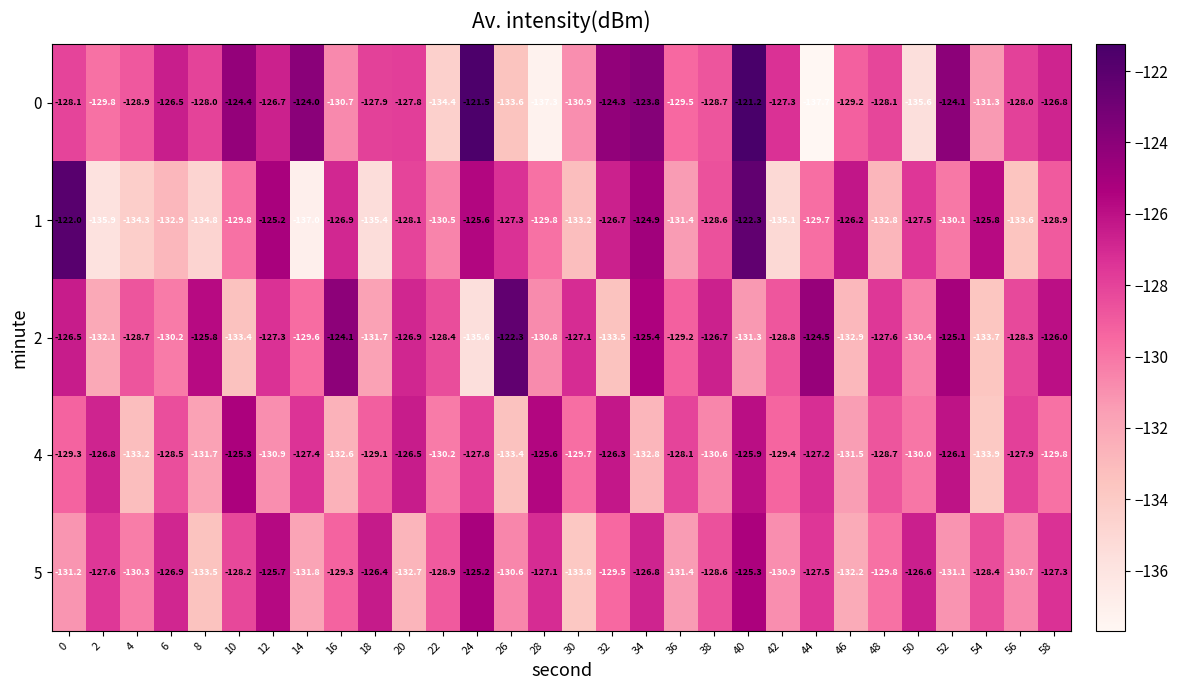

What is the difference between the 2 values at 12 and 46?

5.6